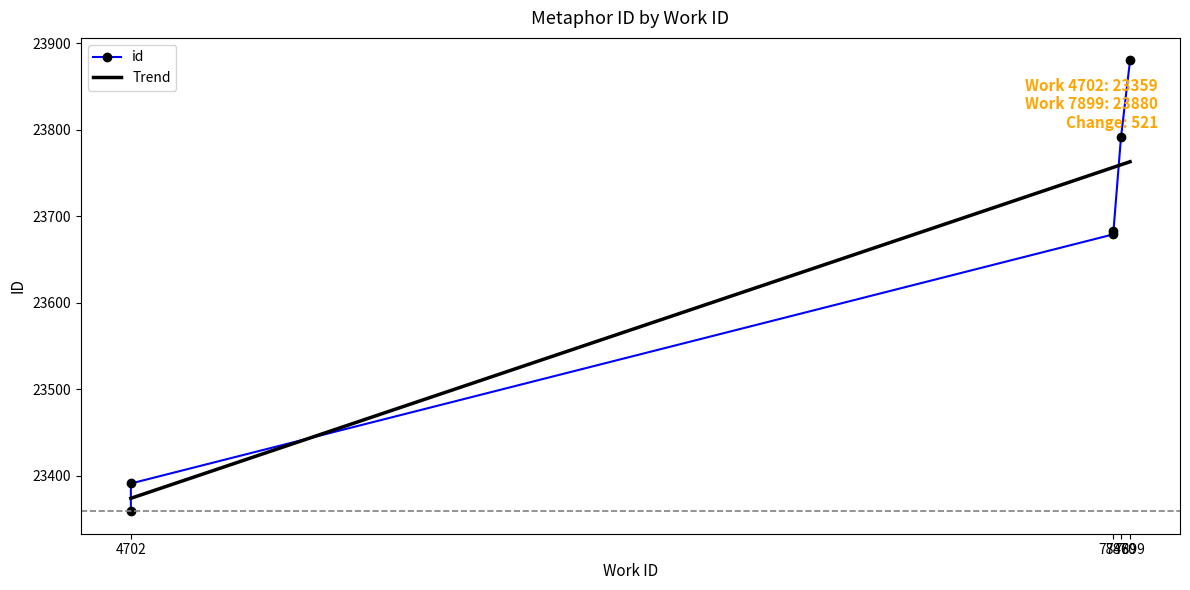

What is the difference between the maximum and second lowest values?

489